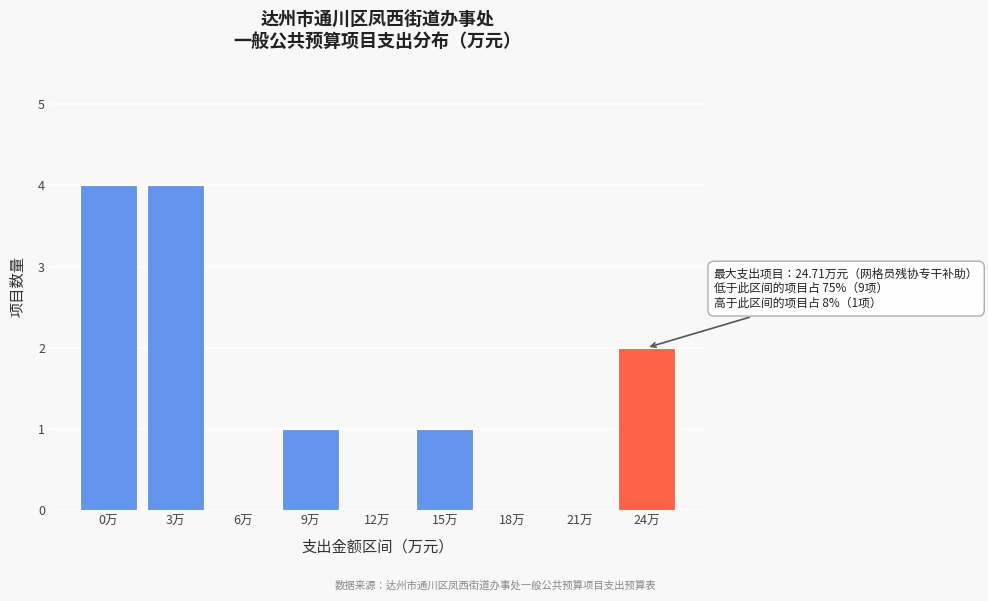

Reading right to left, extract all data points from this chart.

24万=2	21万=0	18万=0	15万=1	12万=0	9万=1	6万=0	3万=4	0万=4